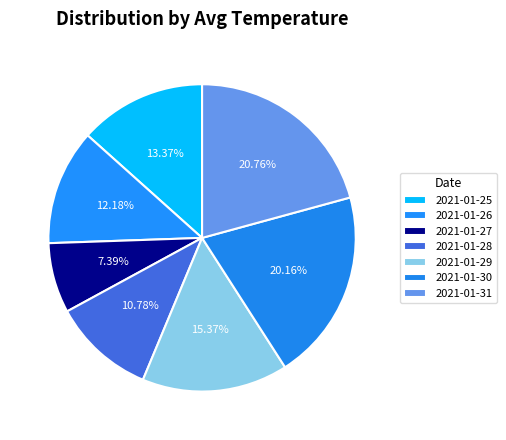

How many segments does this pie chart have?

7